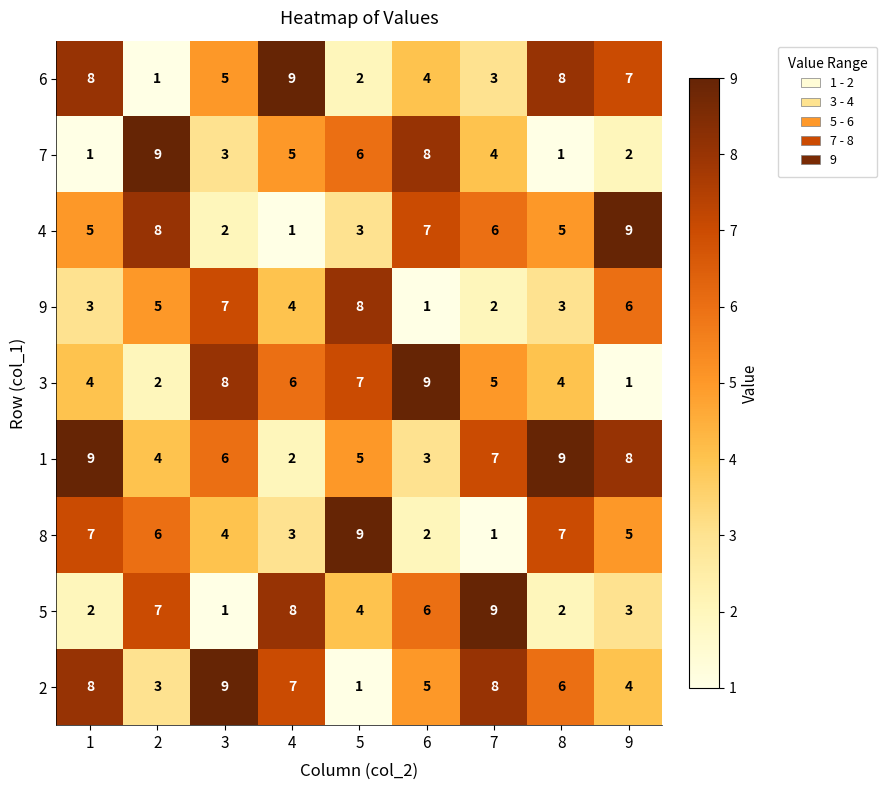

What value does the 9 series have at 3?

7